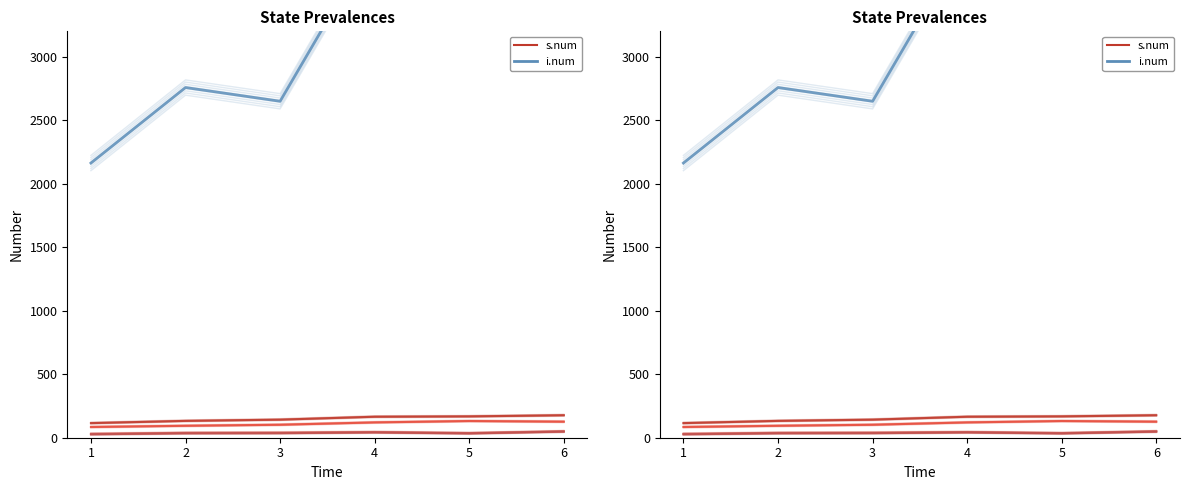

At which category is the sum across all series the highest?

4